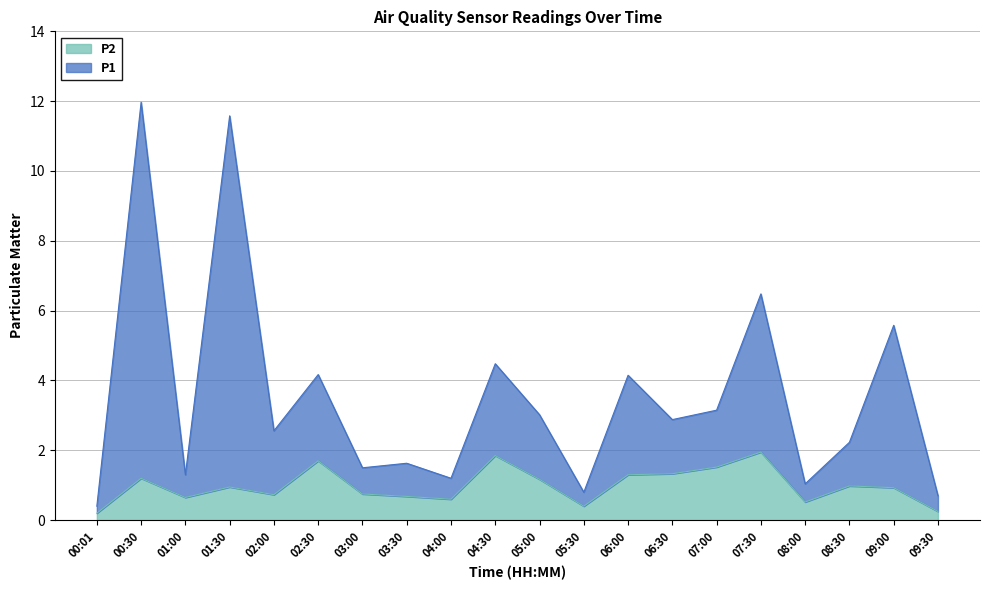

True or false: P2 and P1 cross at least once.

False